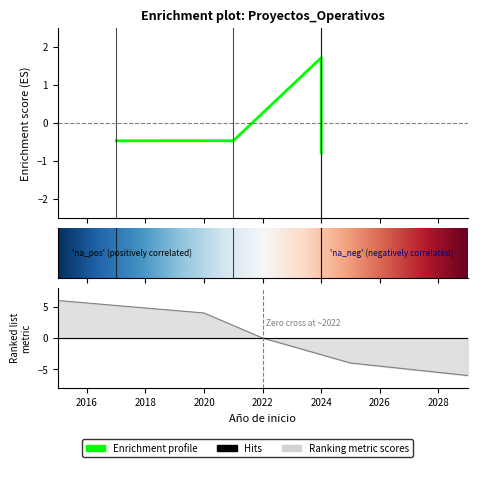

True or false: the data shows -0.5 at 2017.

True